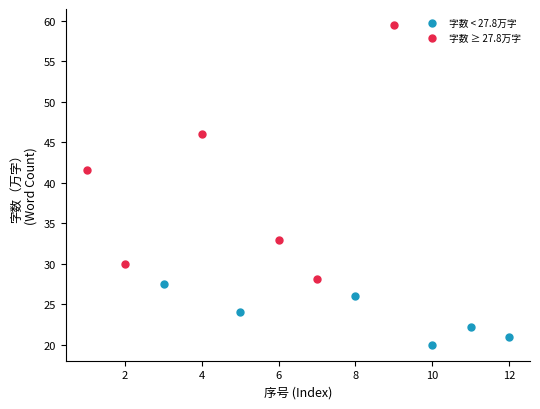

Which series has the largest Y range (max minus min)?

字数 ≥ 27.8万字